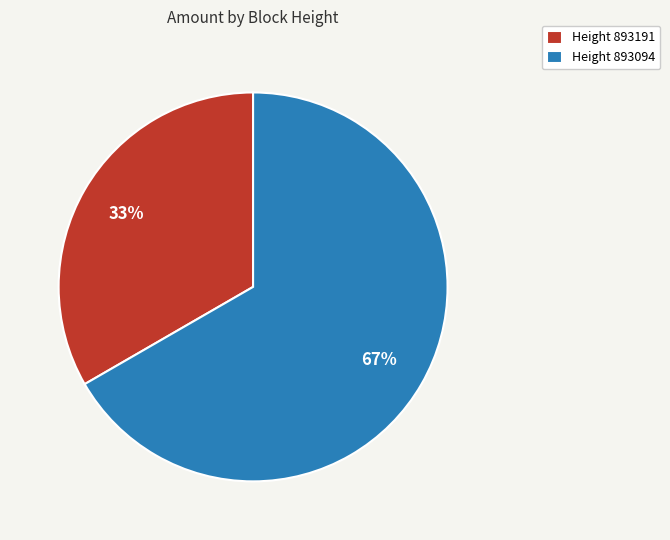

Which slice represents more than half of the pie?

Height 893094